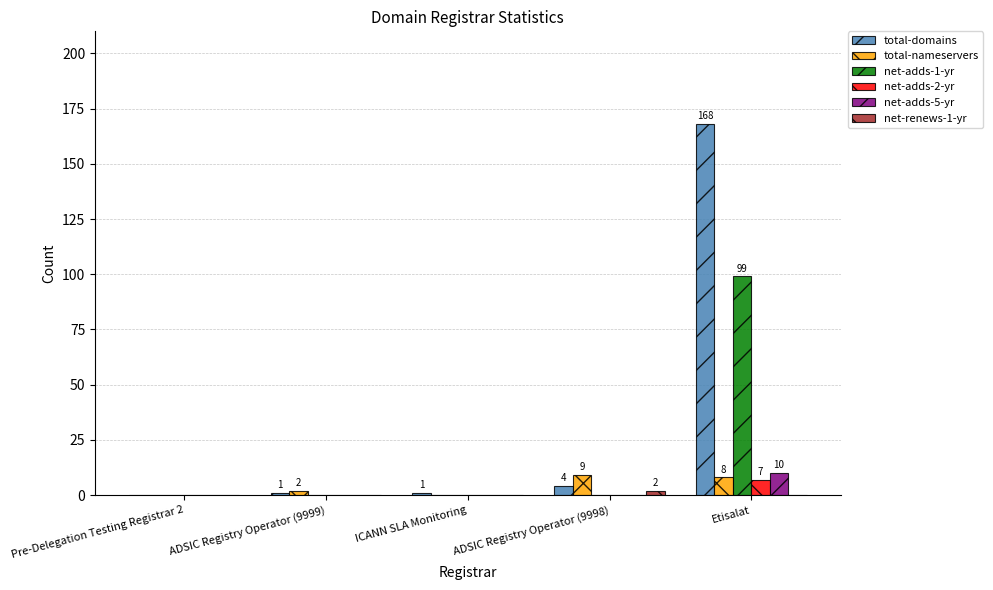

How many distinct data groups are displayed?

6